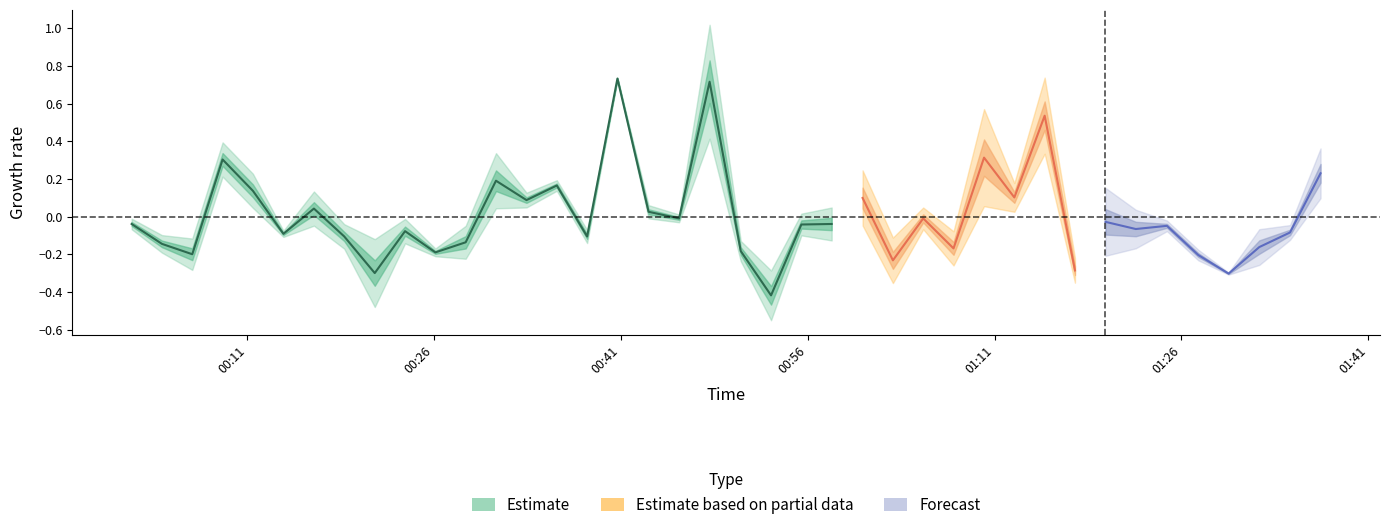

Does the chart have visible grid lines?

No